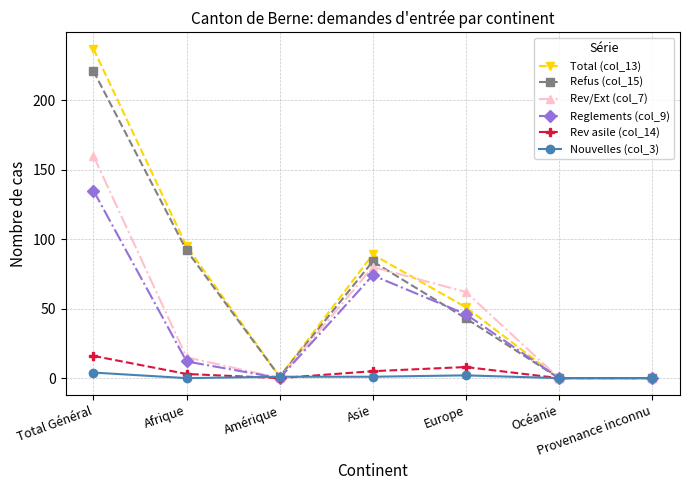

What is the label of the 2nd point from the left?

Afrique